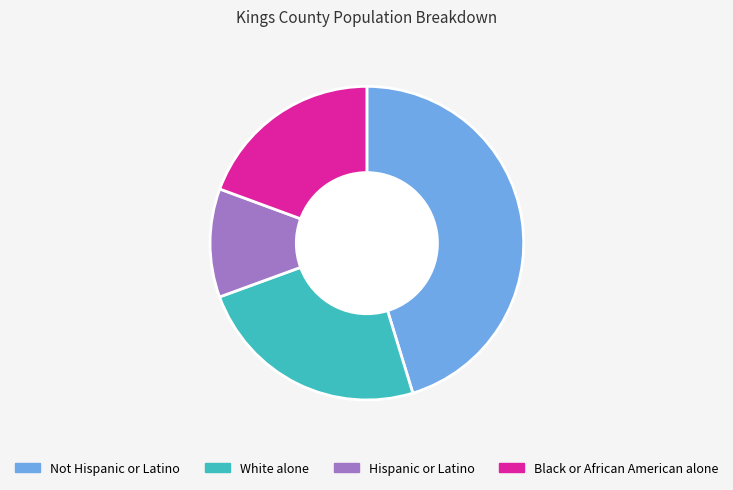

How many segments does this pie chart have?

4